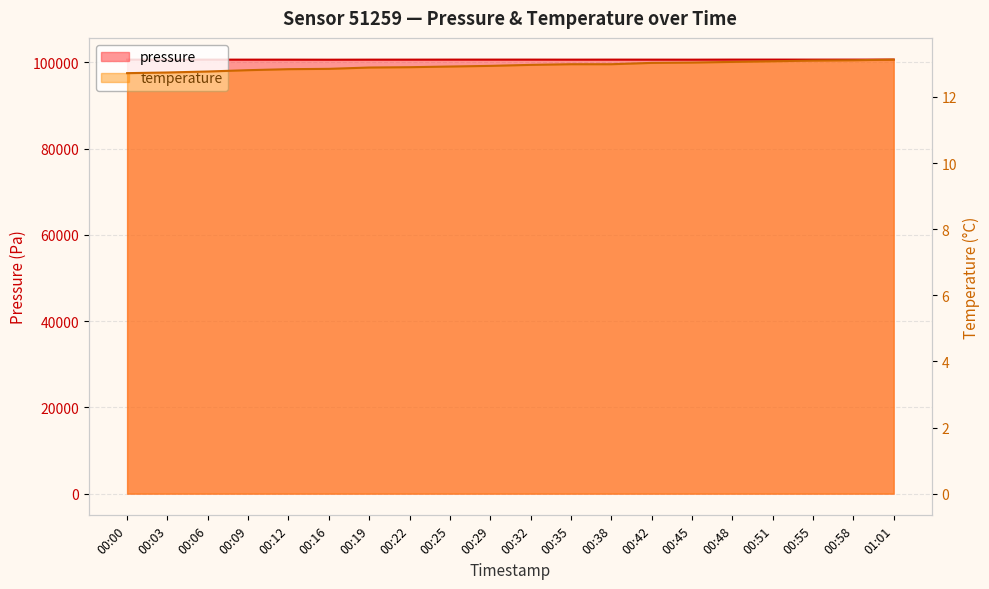

True or false: pressure and temperature intersect in this chart.

False